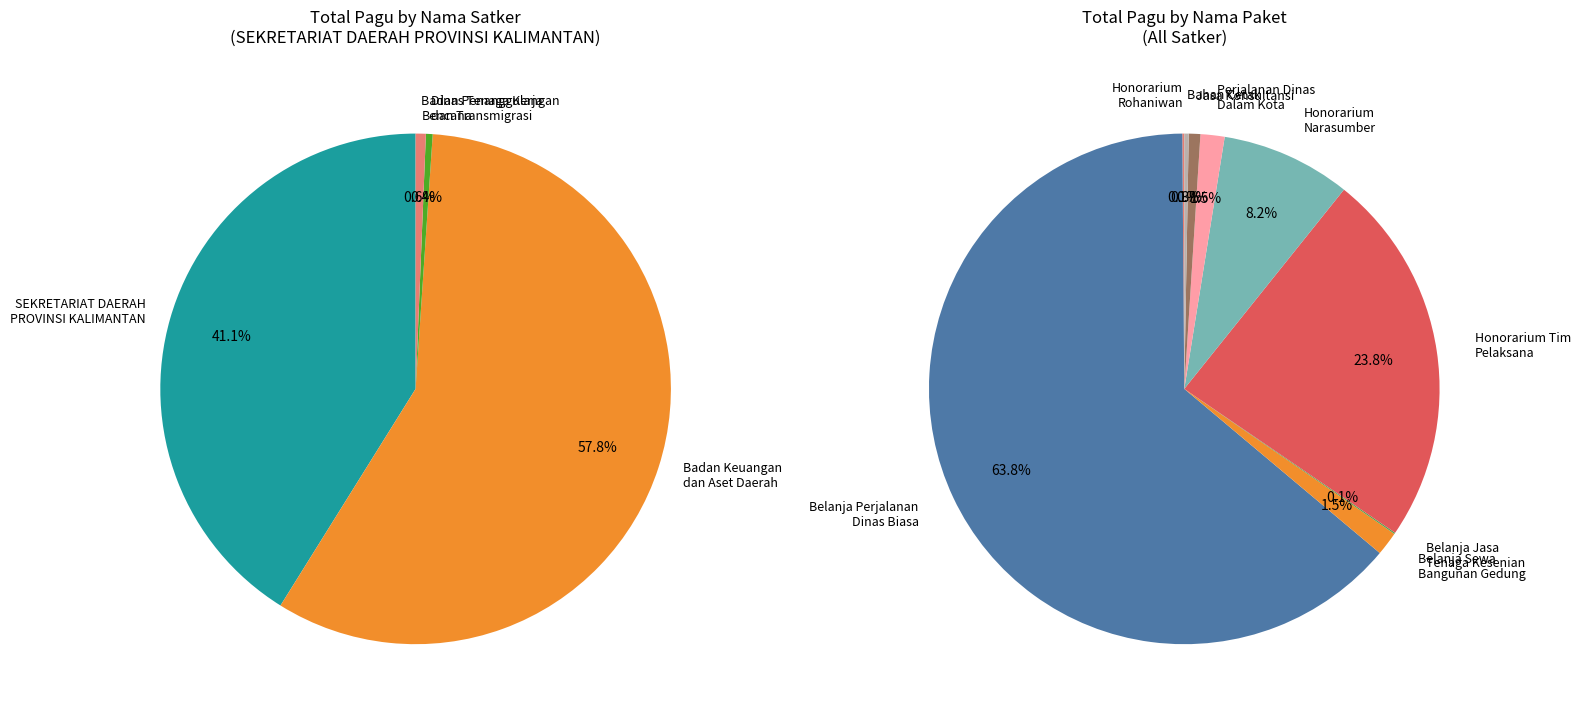

How many slices are in this pie chart?

12